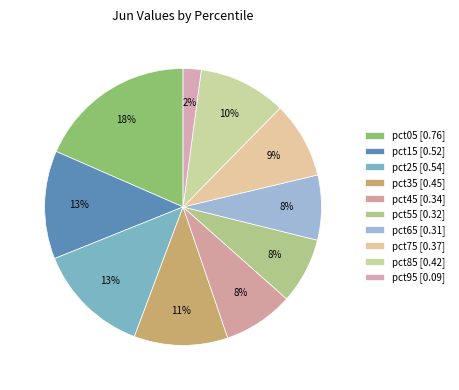

Count the number of slices in the pie.

10